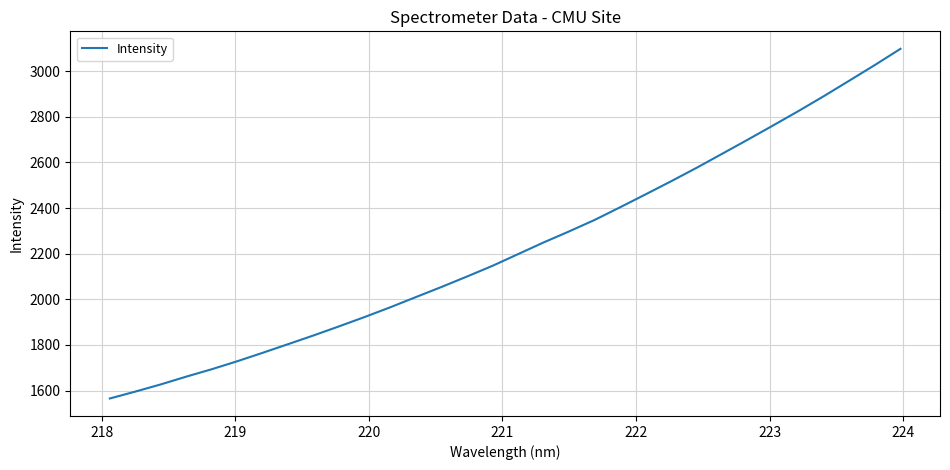

Reading left to right, what are all the values shown in this chart?

1565.3	1595.6	1627.2	1661.3	1693.8	1728.9	1766.1	1804.1	1842.5	1882.3	1923.1	1965.6	2010.2	2054.4	2100.2	2147.1	2198.2	2249.3	2297.7	2348.0	2403.5	2460.1	2517.5	2576.4	2637.8	2699.3	2762.0	2825.4	2891.0	2958.9	3027.3	3097.9